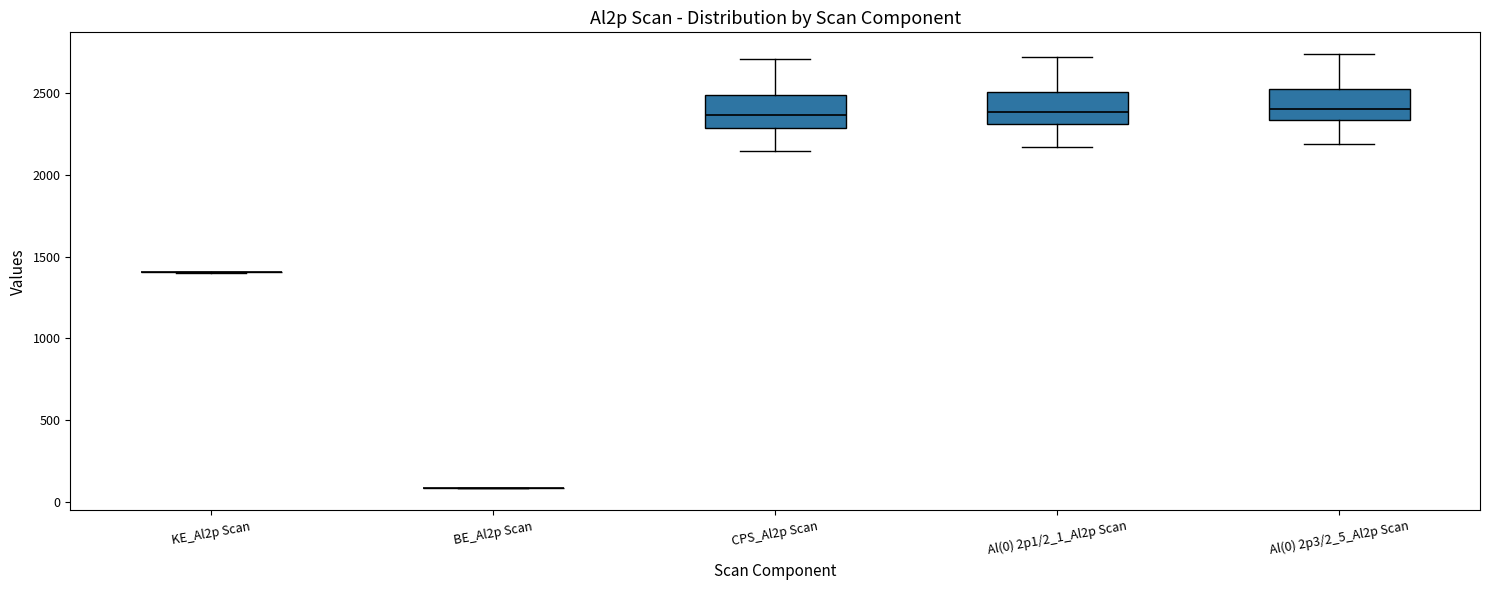

Where does the median line of the box for CPS_Al2p Scan sit on the y-axis? The values are not printed on the chart, so give them approximately, as read against the axis.

2350